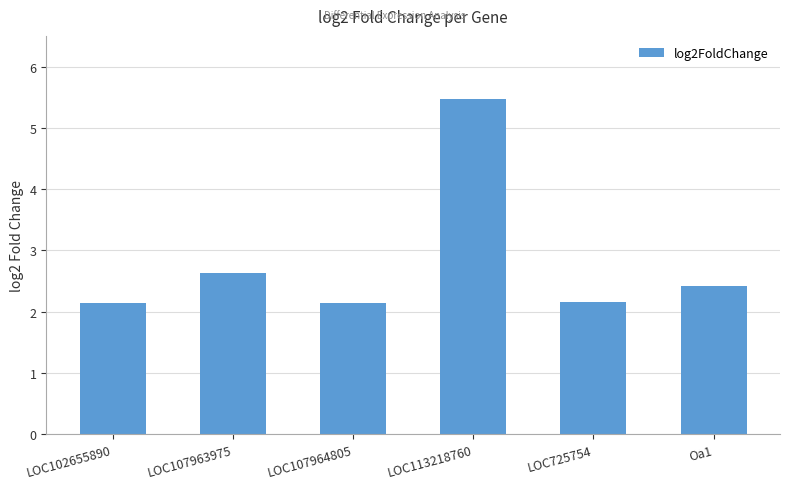

What is the ratio of the value at LOC725754 to the value at LOC102655890?

1.0